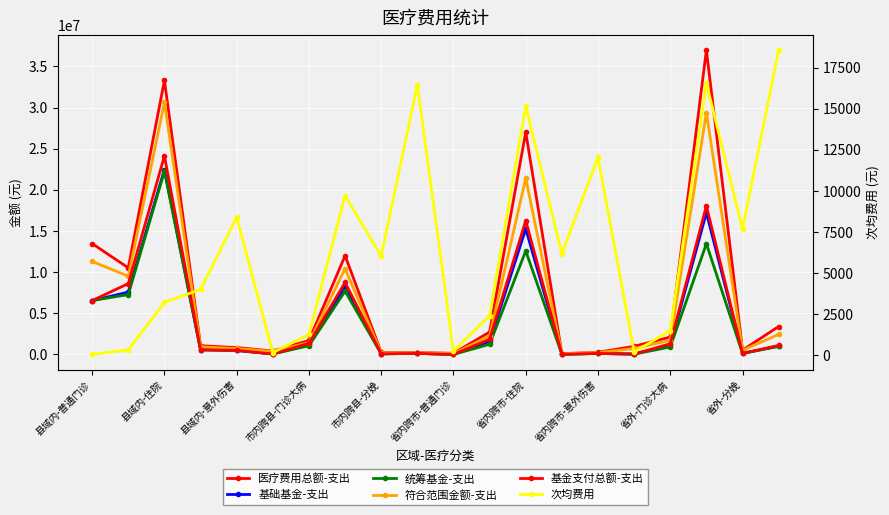

Rank the series at 19 from lowest to highest value.

次均费用, 统筹基金-支出, 基础基金-支出, 基金支付总额-支出, 符合范围金额-支出, 医疗费用总额-支出